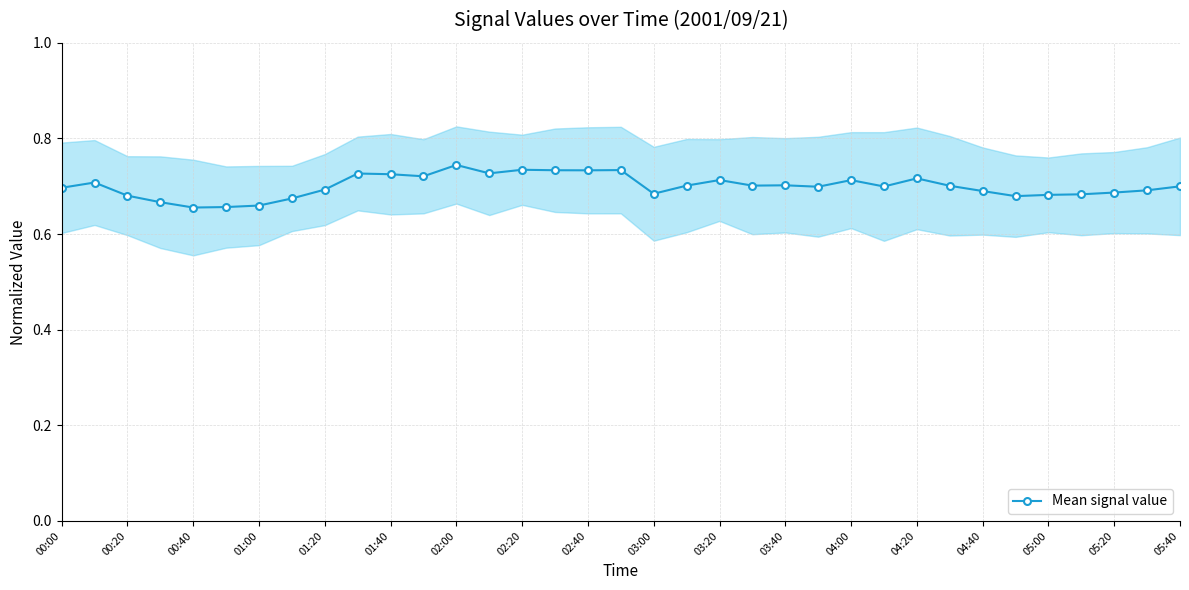

True or false: Mean signal value has more than 1 interior local peaks.

True